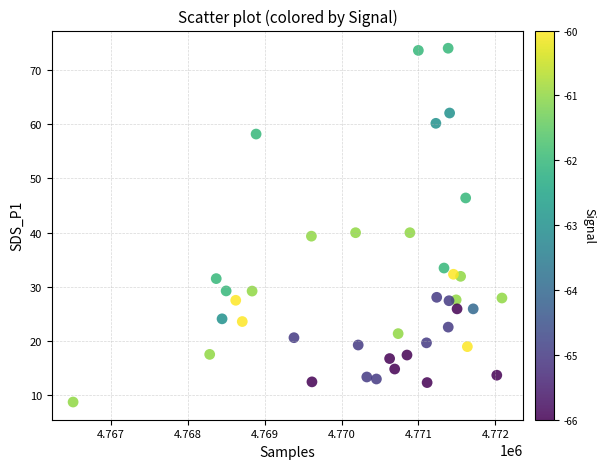

What is the range of X values (max minus min)?

5582.0